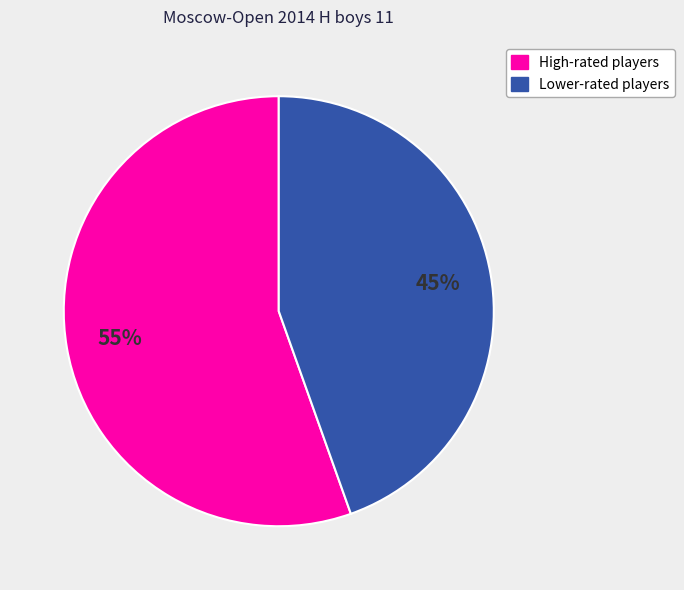

Does any single category account for the majority?

Yes